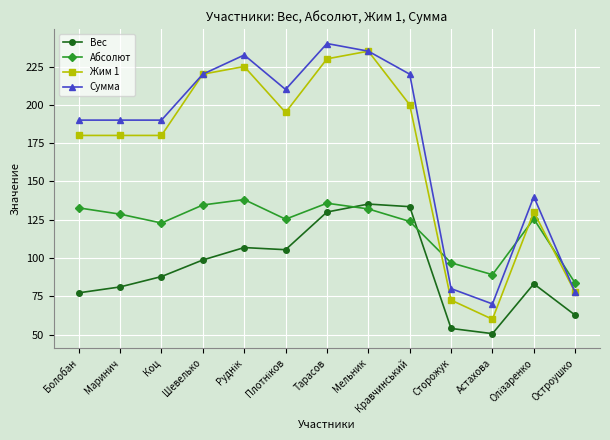

How many interior local valleys does the Абсолют series have?

3